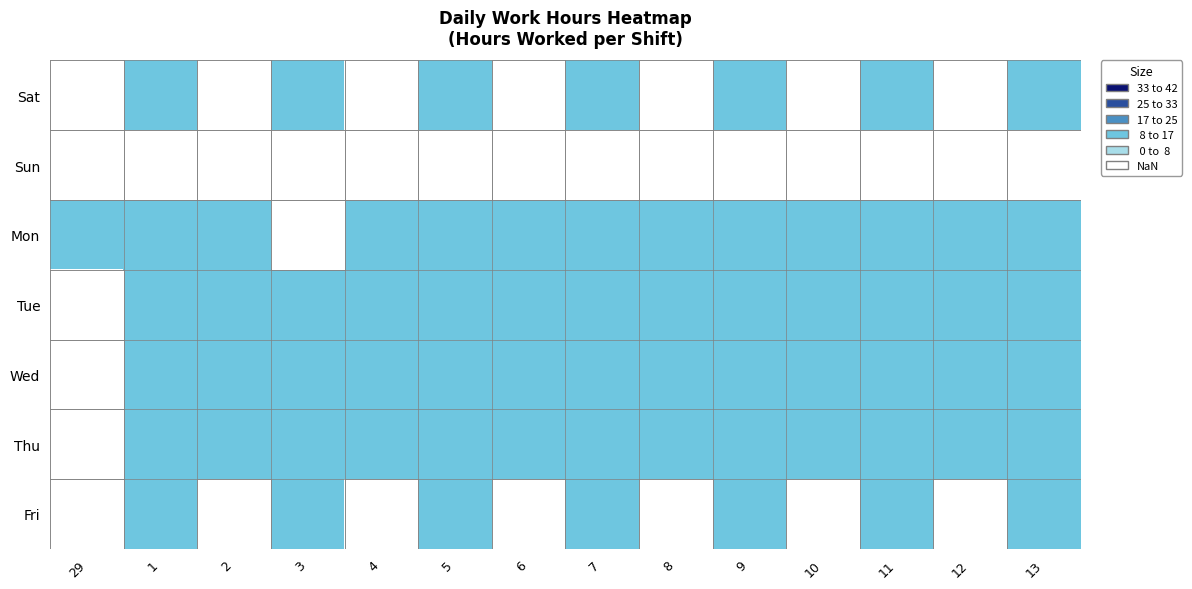

Which has a higher value, 4 or 2?

2